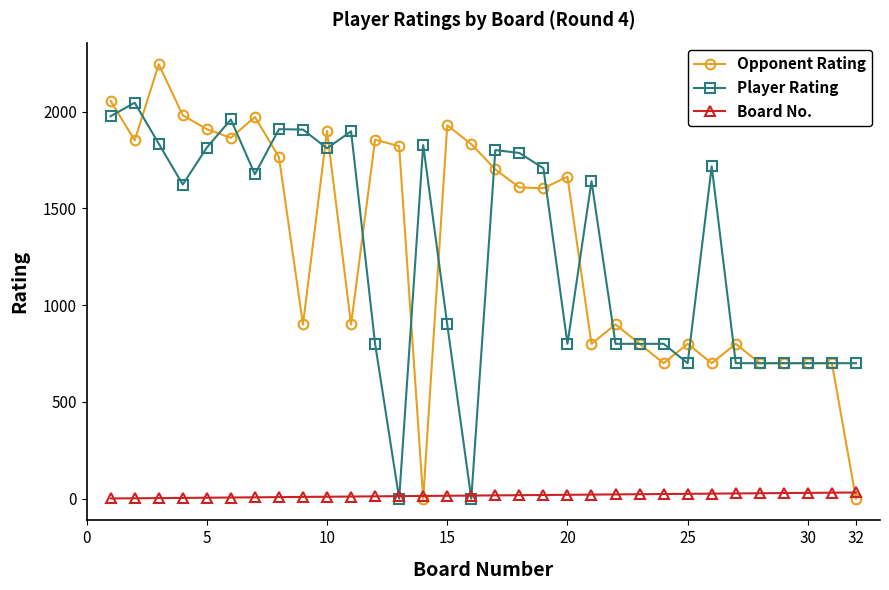

Rank the series by their maximum value, from lowest to highest.

Board No., Player Rating, Opponent Rating